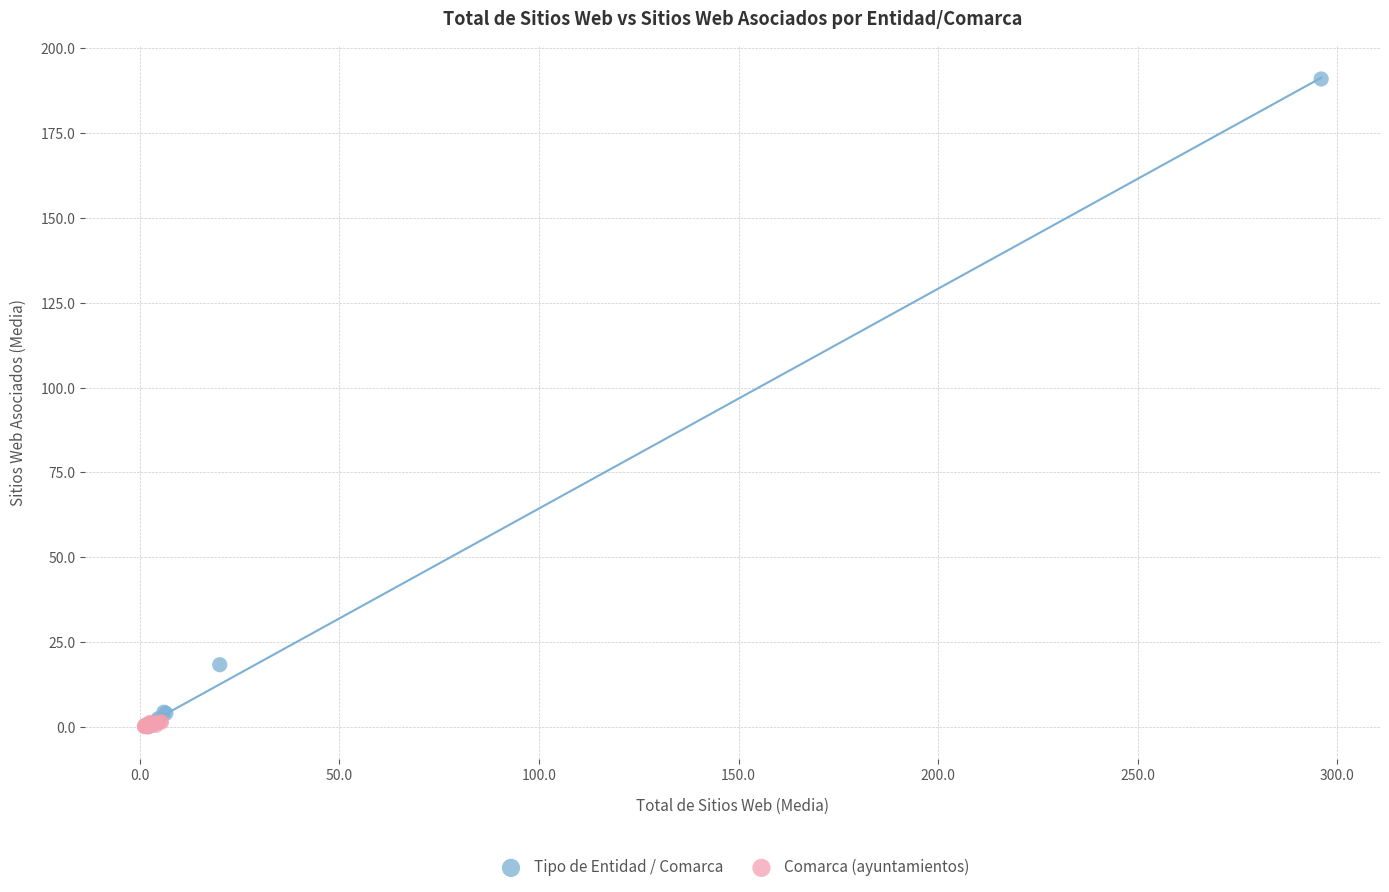

Which series has the widest spread of Y values?

Tipo de Entidad / Comarca